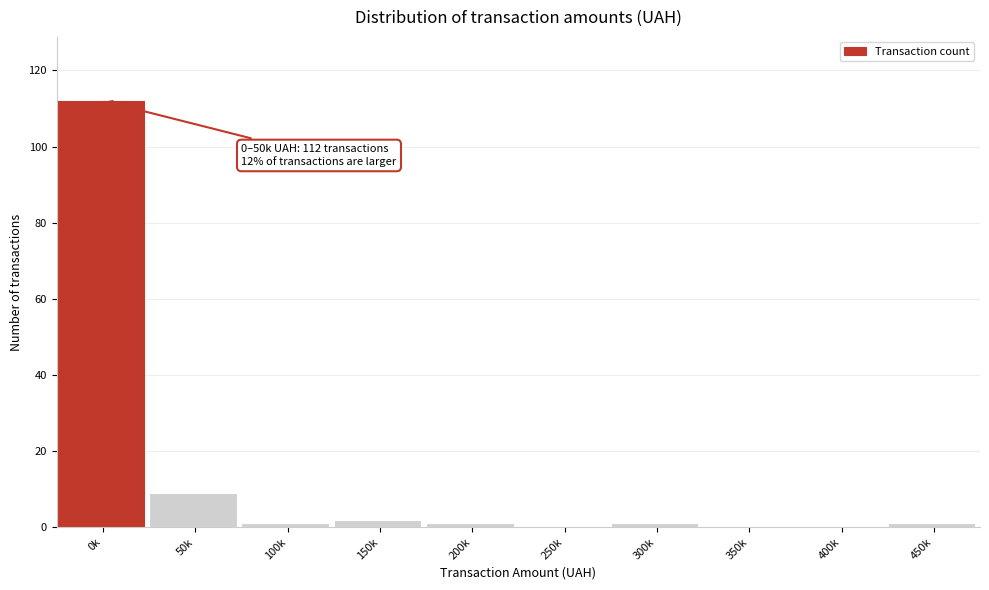

Reading left to right, extract all data points from this chart.

0k=112	50k=9	100k=1	150k=2	200k=1	250k=0	300k=1	350k=0	400k=0	450k=1